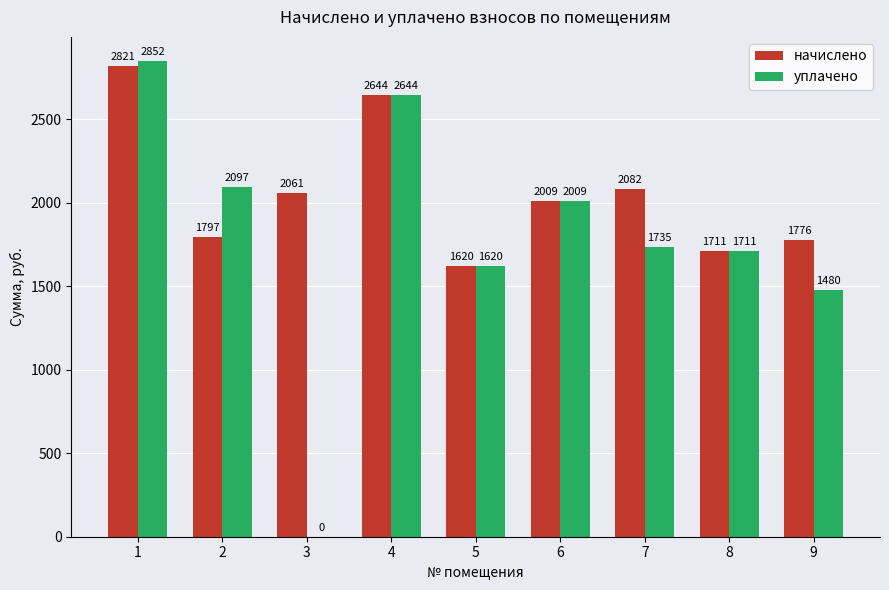

What are all the series names shown in the legend?

начислено, уплачено